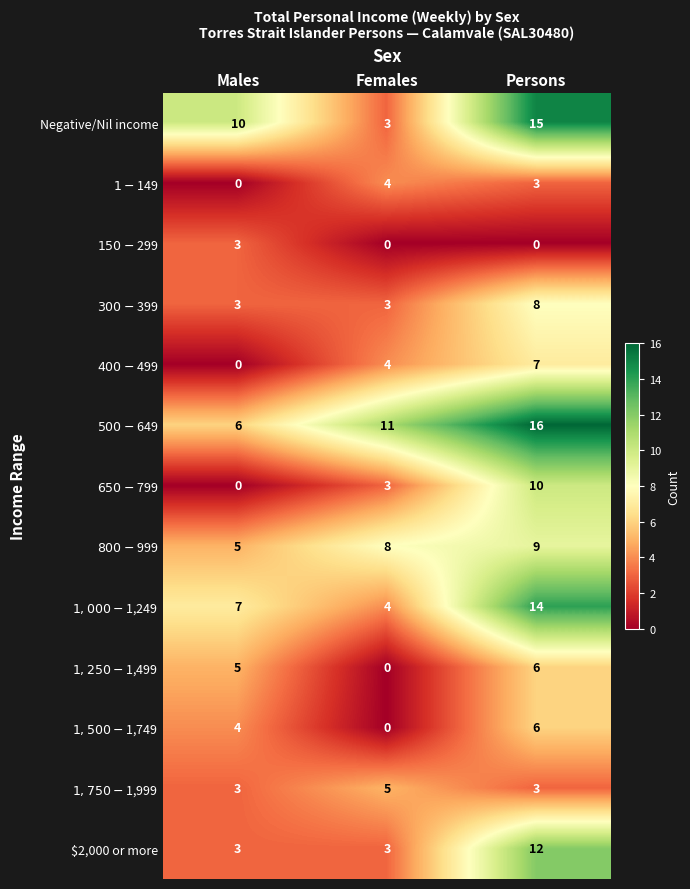

At how many categories does at least one series exceed 3?

3